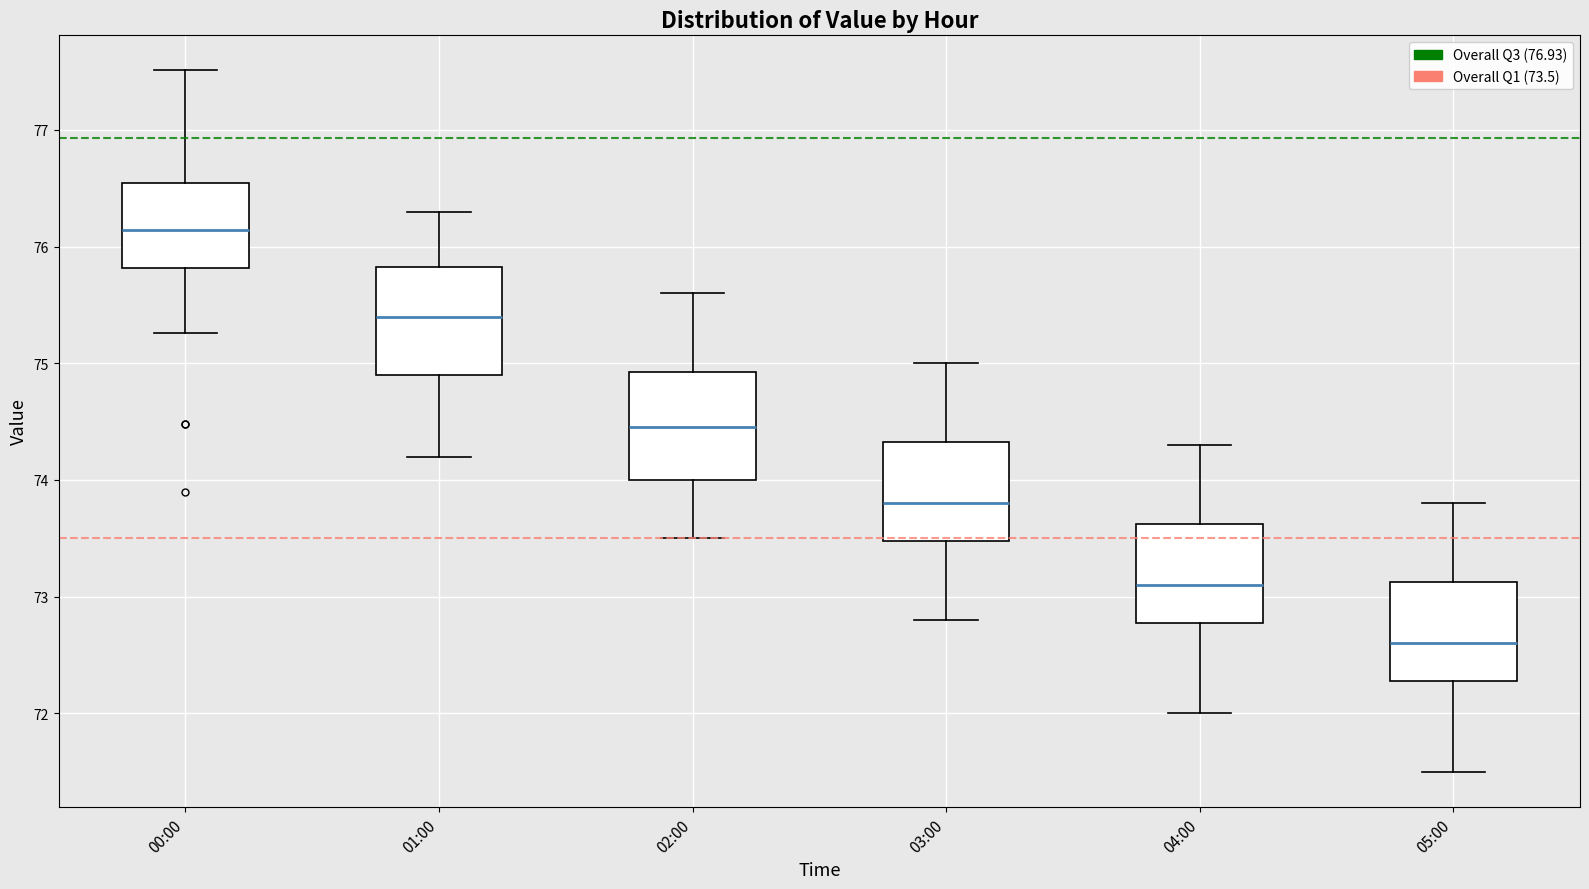

Which box has the highest median line?

00:00